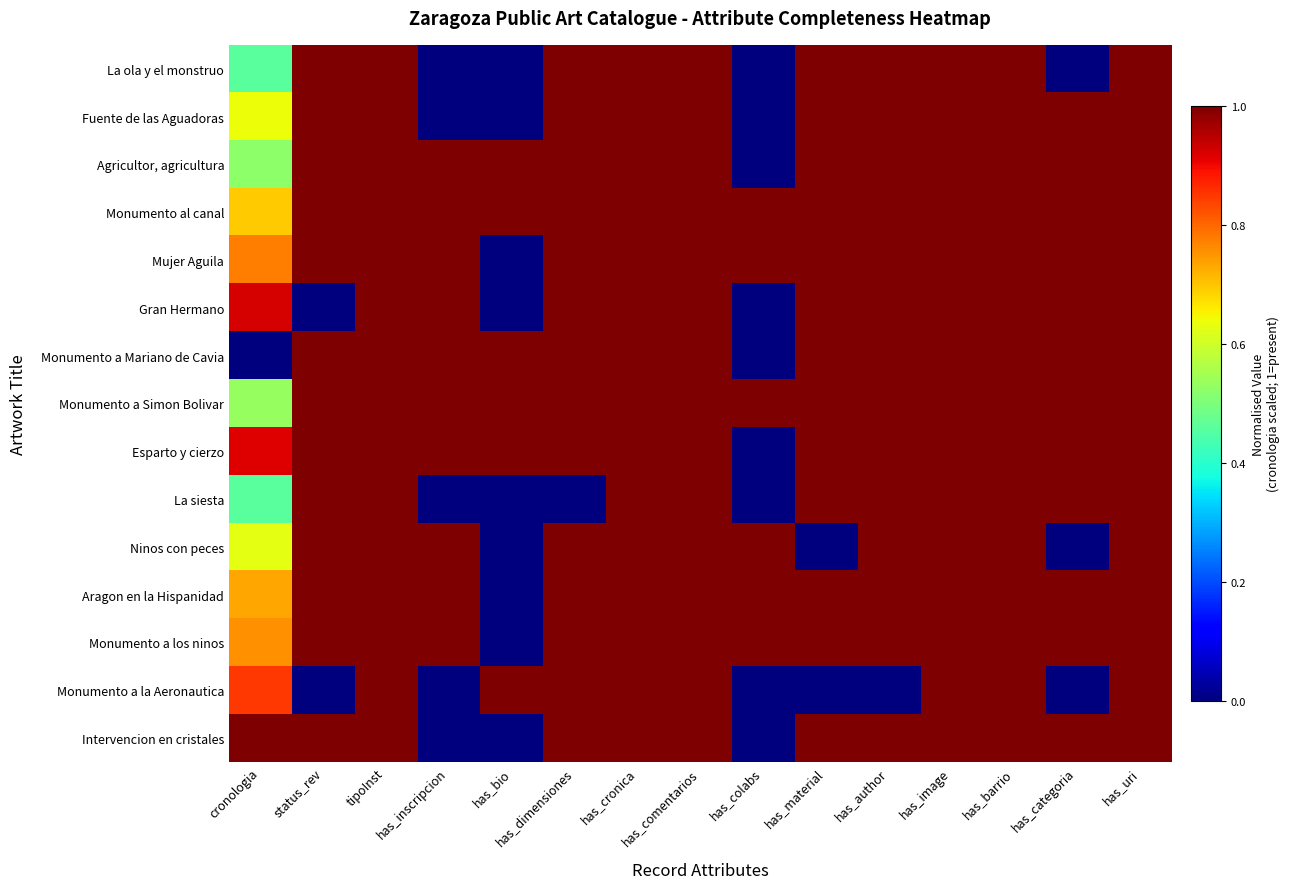

At which category is the sum across all series the highest?

tipoInst